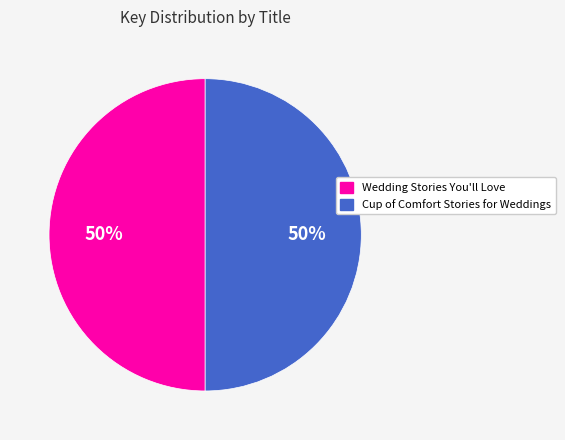

Combined, do Wedding Stories You'll Love and Cup of Comfort Stories for Weddings account for over 50%?

Yes